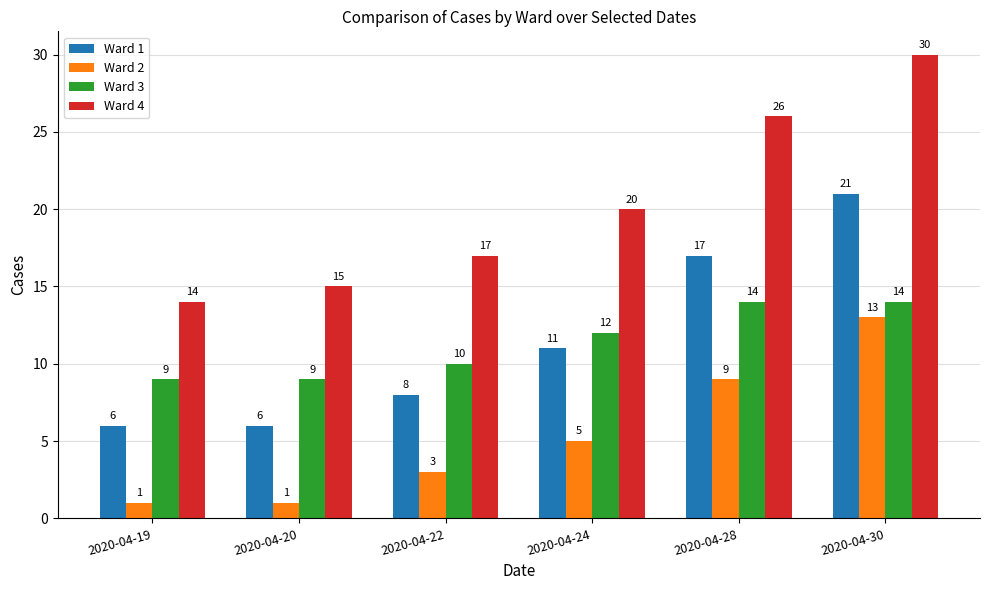

What are all the series names shown in the legend?

Ward 1, Ward 2, Ward 3, Ward 4